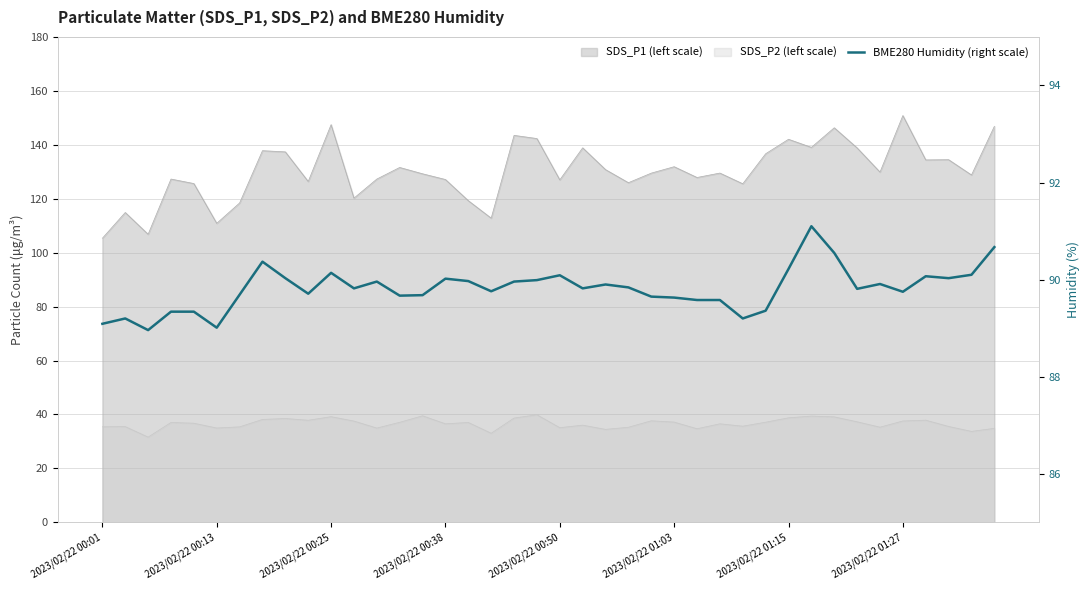

How many interior local peaks (higher than both neighbors) does the data have?

10